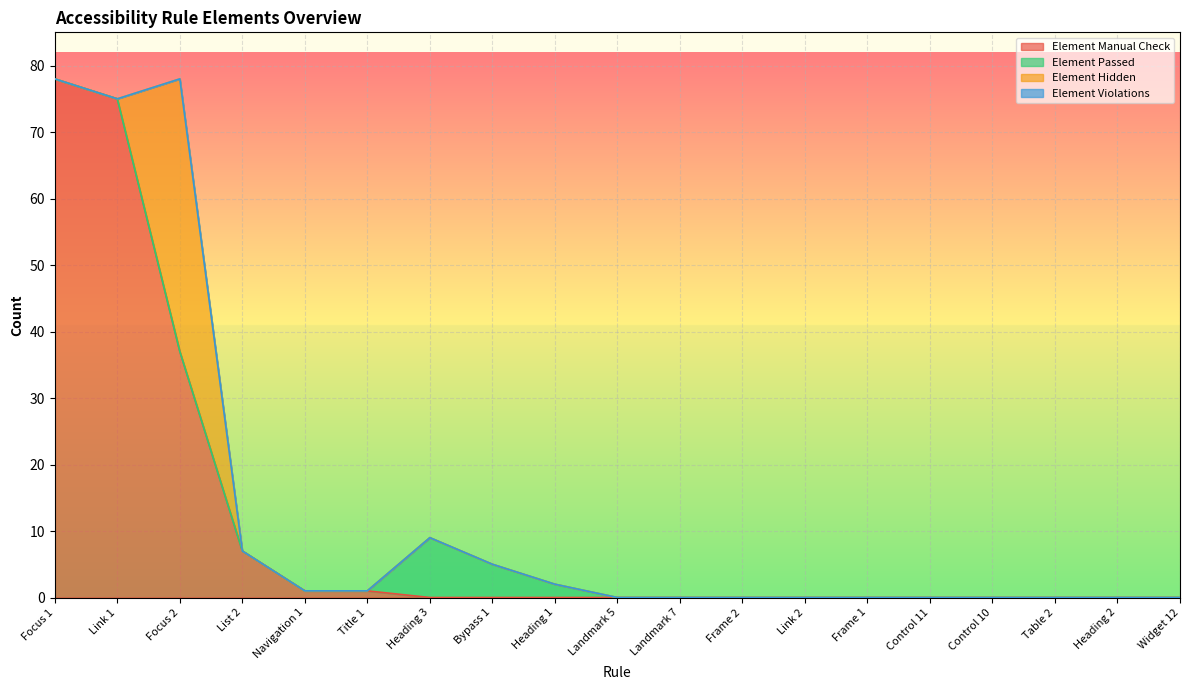

True or false: Element Passed and Element Violations intersect in this chart.

False